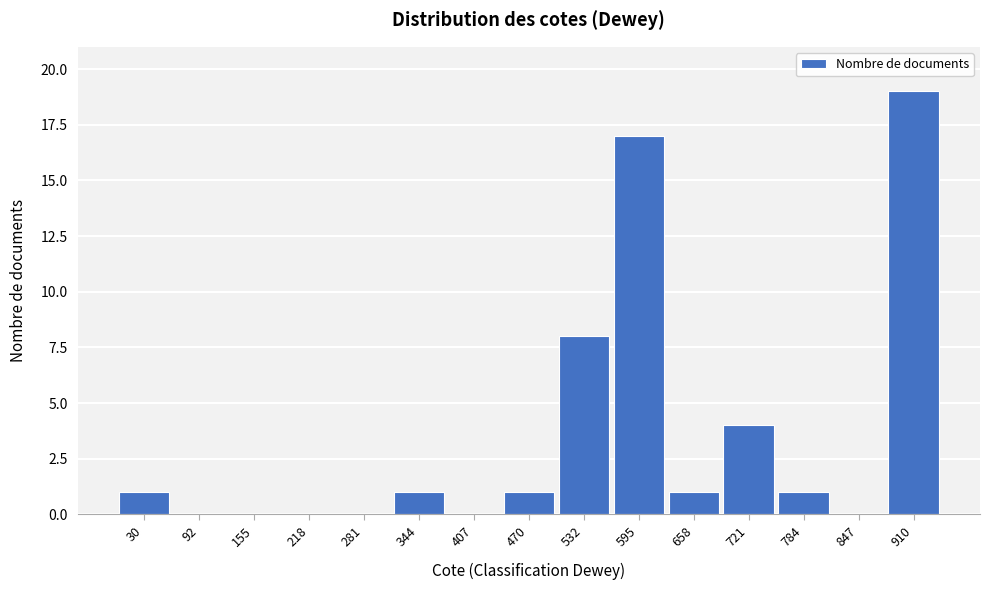

Reading left to right, list all the values displayed in this chart.

30=1	92=0	155=0	218=0	281=0	344=1	407=0	470=1	532=8	595=17	658=1	721=4	784=1	847=0	910=19